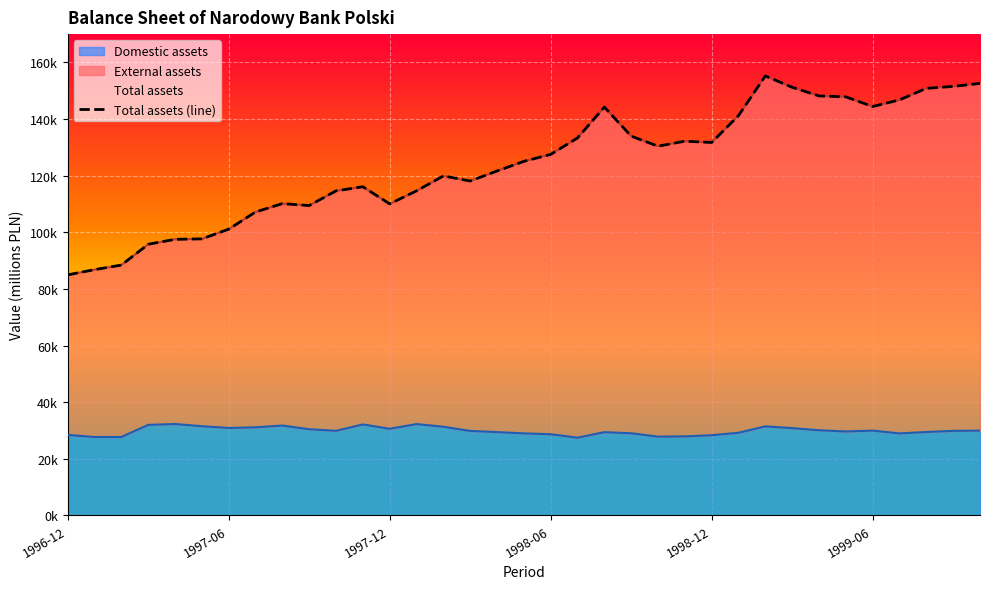

Reading left to right, what are all the values shown in this chart?

84966.5	86804.6	88422.5	95766.2	97515.9	97680.0	101098.3	107167.9	110122.7	109444.2	114636.7	116078.7	110033.7	114636.6	119896.6	118111.9	121645.9	125058.5	127512.0	133320.7	144232.7	133974.2	130410.0	132176.4	131724.4	141224.7	155220.8	151213.9	148170.4	147829.7	144419.7	146757.2	150849.0	151535.7	152581.4